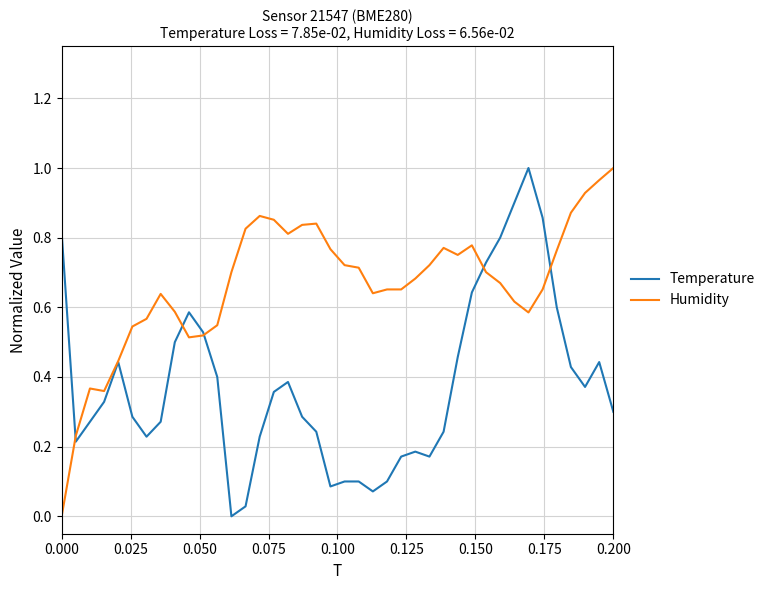

After their last crossing, which series has the higher values: Temperature or Humidity?

Humidity